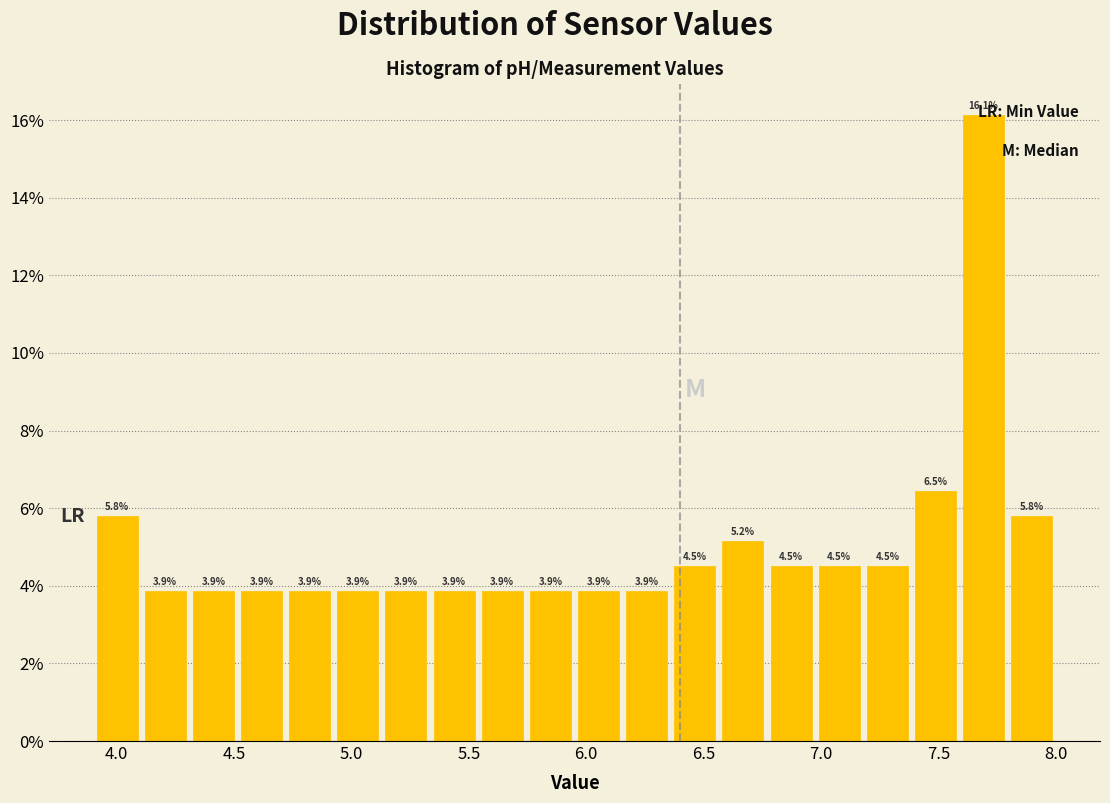

Which range on the x-axis has the tallest bar?

7.590 to 7.795